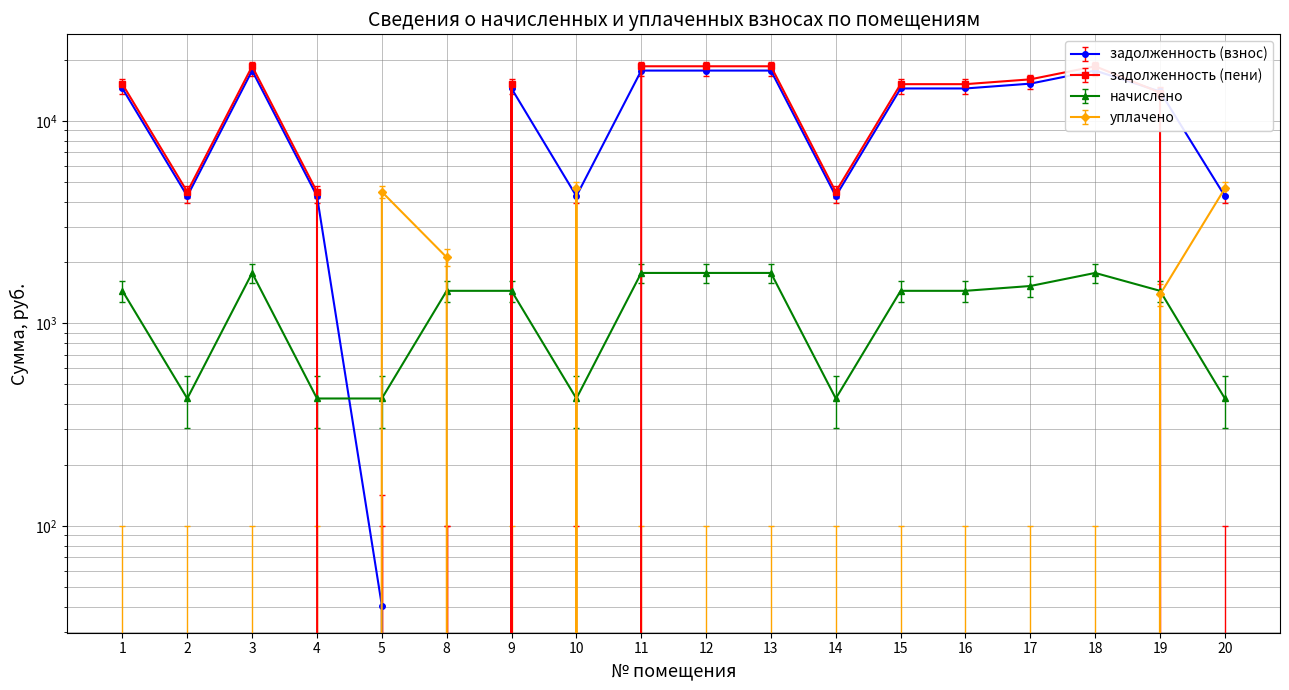

At which category does задолженность (пени) reach its first local peak?

3